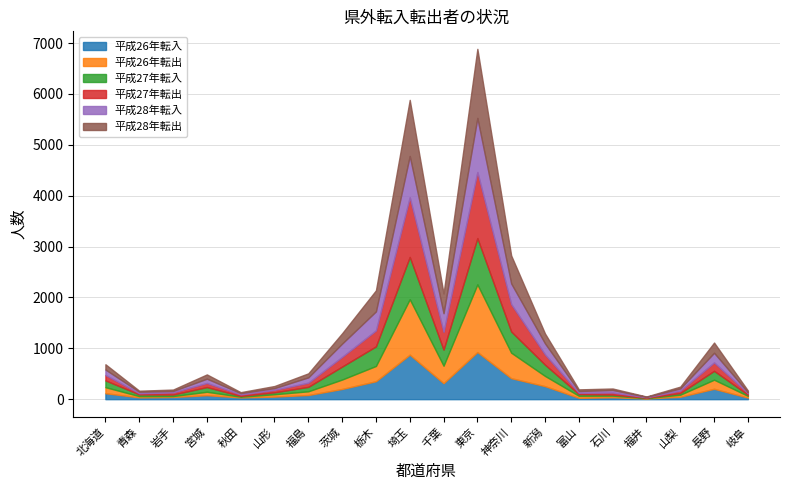

What are all the series names shown in the legend?

平成26年転入, 平成26年転出, 平成27年転入, 平成27年転出, 平成28年転入, 平成28年転出